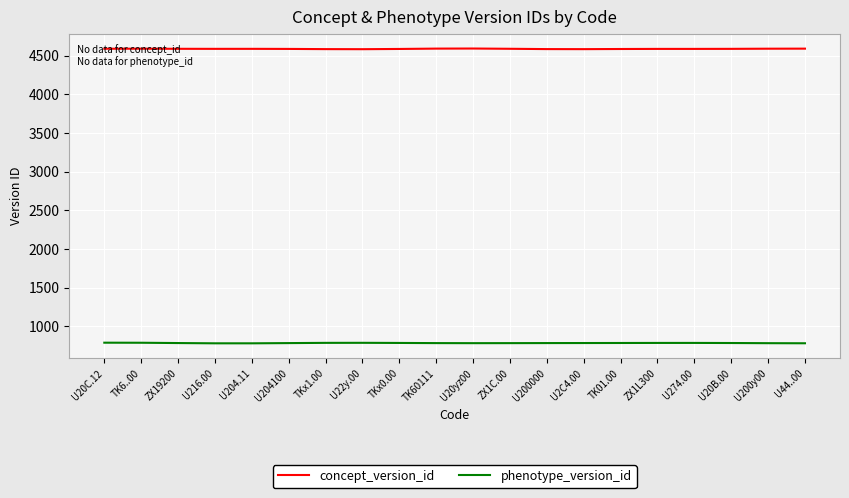

How many distinct data groups are displayed?

2